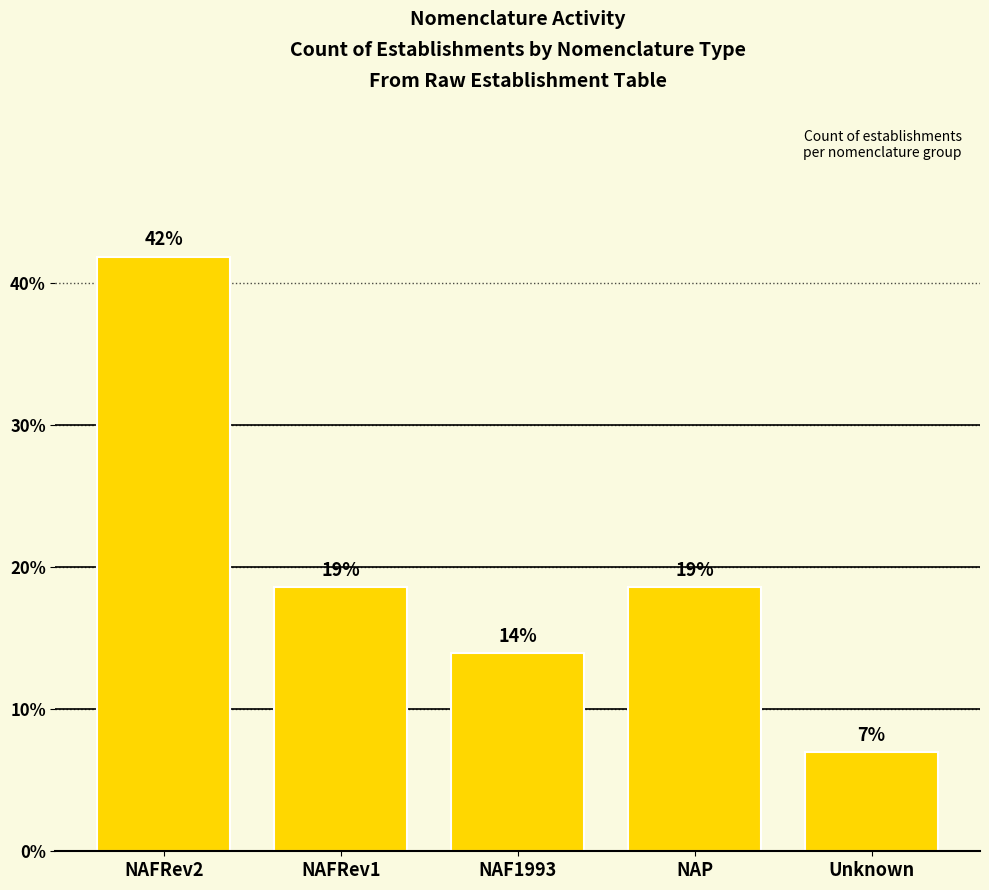

What is the label of the 1st bar from the right?

Unknown